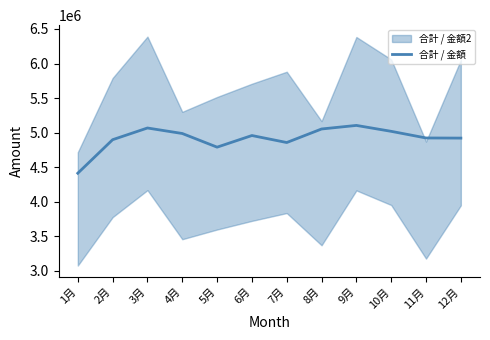

True or false: the data has more than 0 interior local peaks.

True